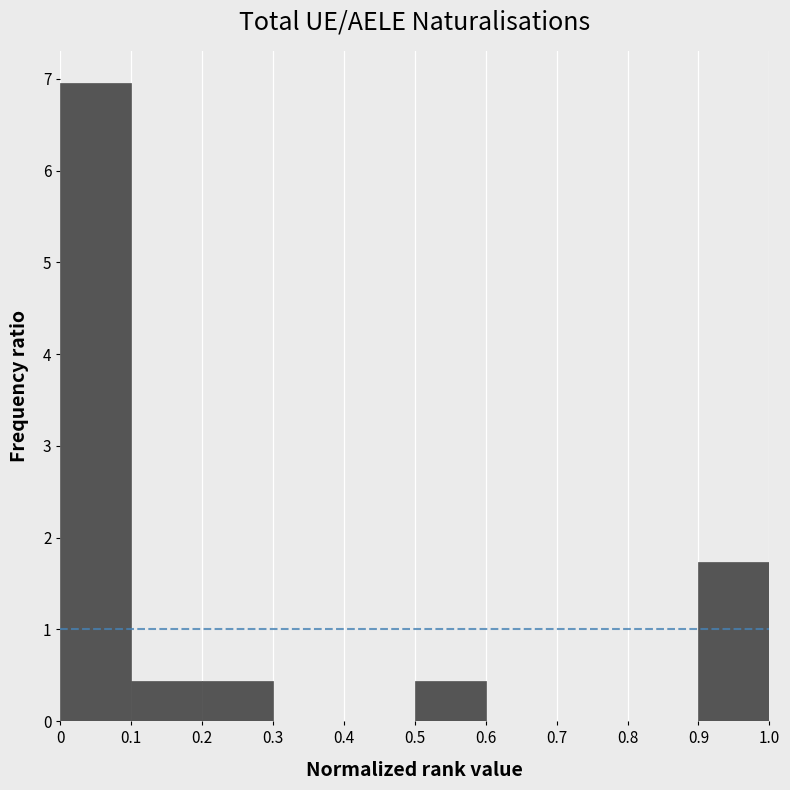

Reading left to right, transcribe this chart: for each bar, give the range it covers on the x-axis and its height. The values are not printed on the chart, so give them approximately, as read against the axis.

0 to 0.1: 7.0
0.1 to 0.2: 0.4
0.2 to 0.3: 0.4
0.3 to 0.4: 0
0.4 to 0.5: 0
0.5 to 0.6: 0.4
0.6 to 0.7: 0
0.7 to 0.8: 0
0.8 to 0.9: 0
0.9 to 1.0: 1.7